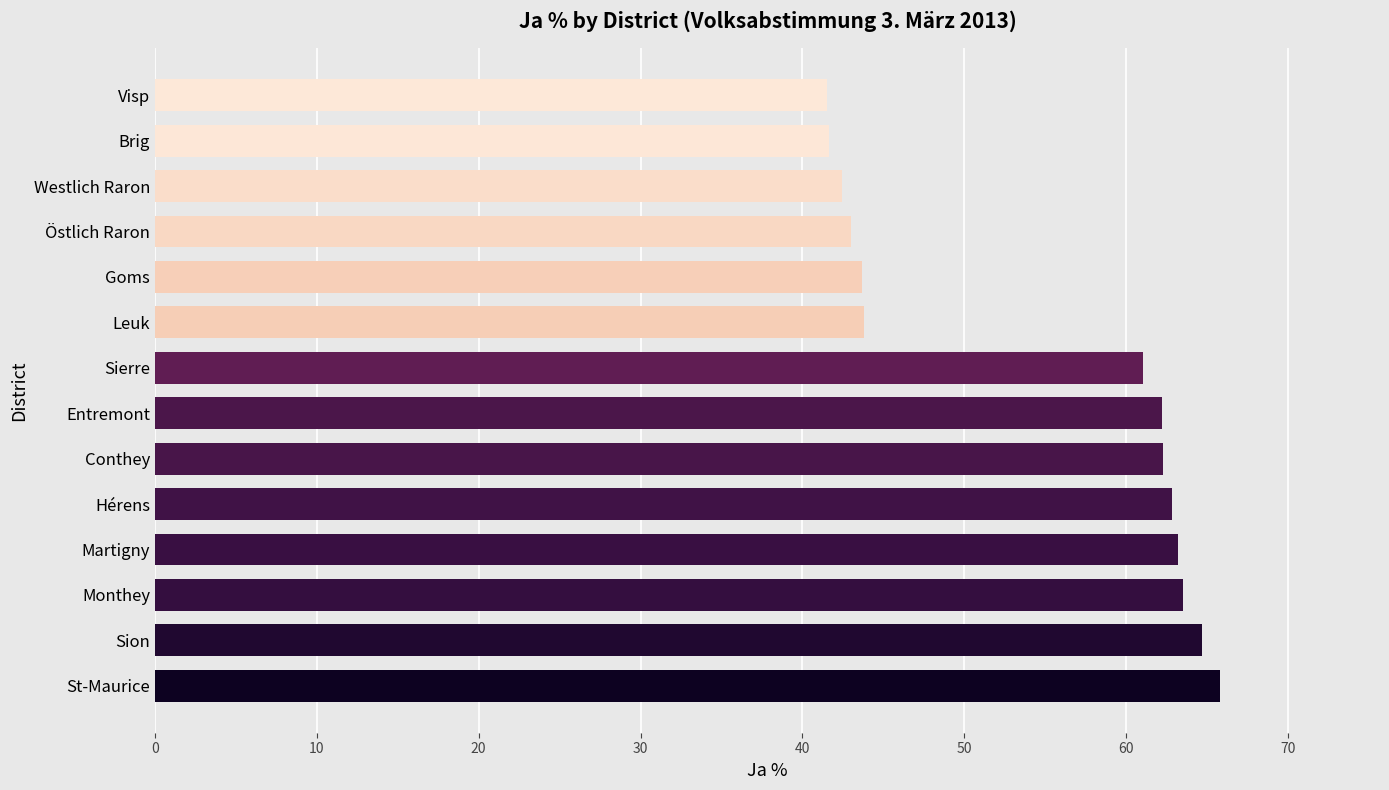

Approximately how many times larger is the value at Brig compared to Sion?

0.6